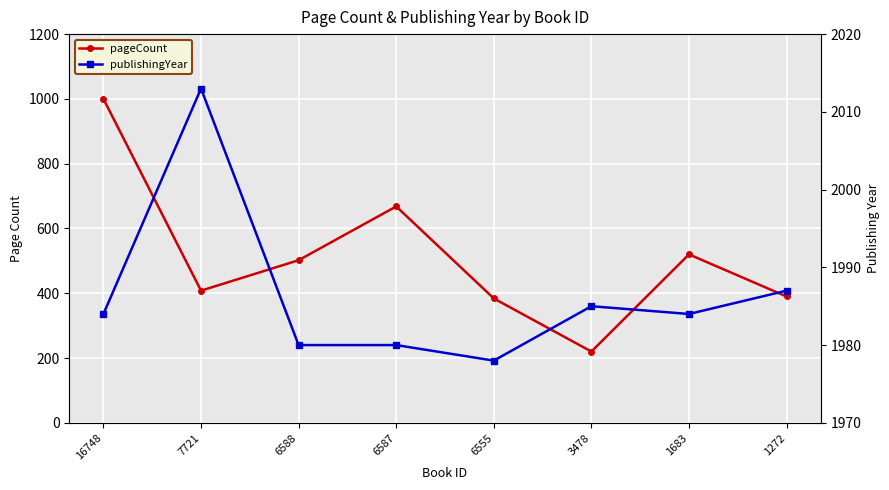

True or false: pageCount and publishingYear intersect in this chart.

False